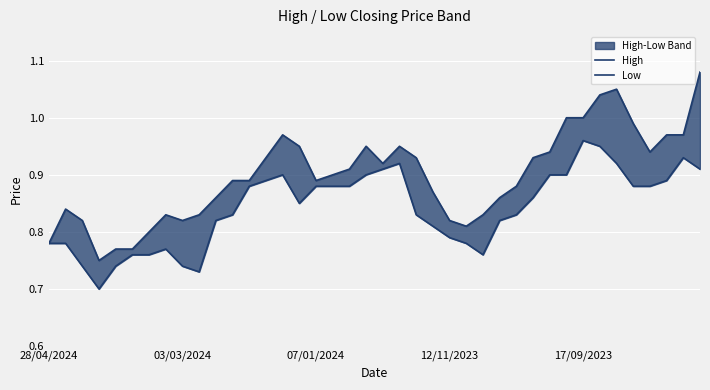

What is the difference between the second highest and second lowest values in the Low series?

0.2